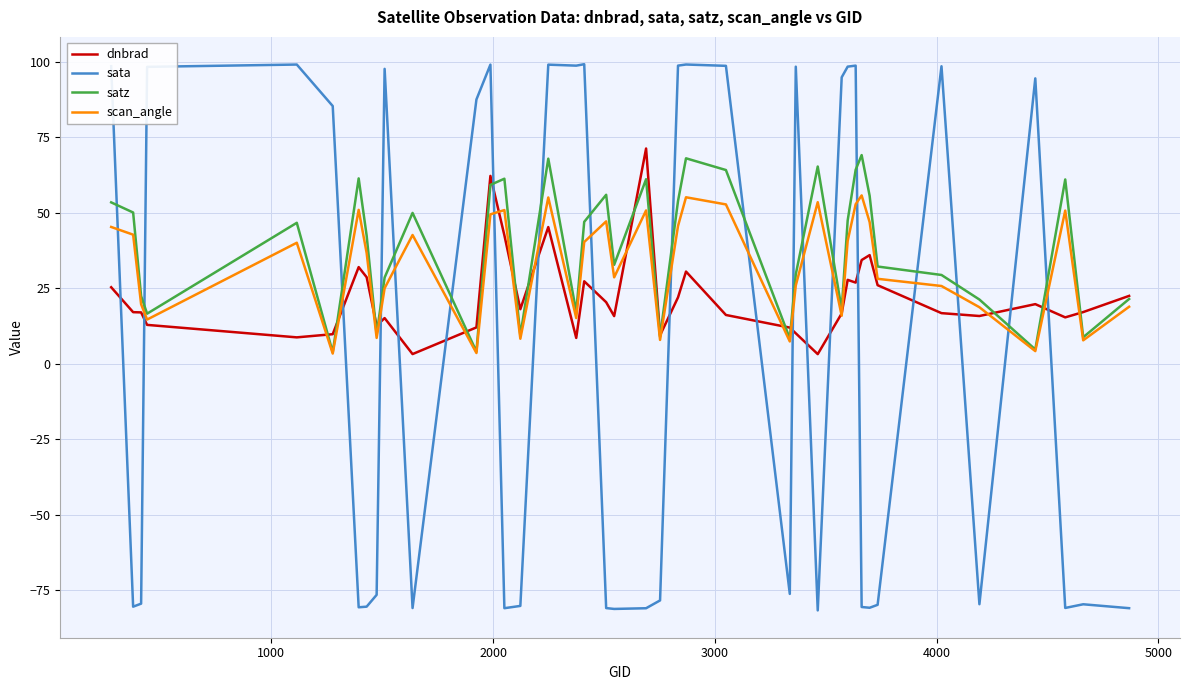

List the series in order of their overall mean, highest first.

satz, scan_angle, dnbrad, sata